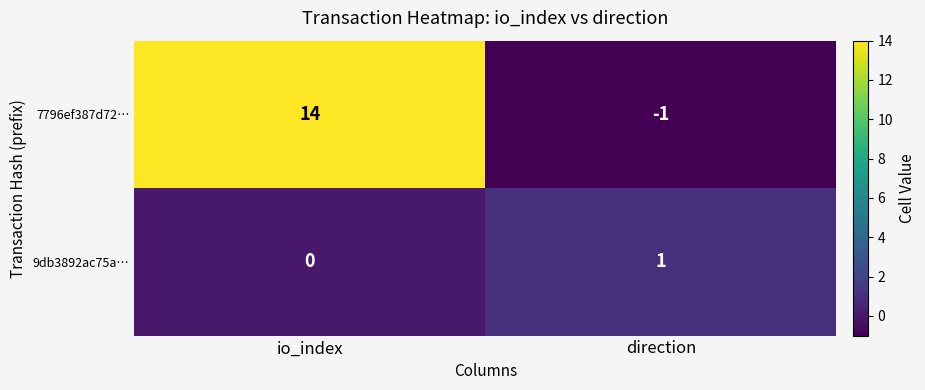

Rank the categories by 7796ef387d72… value from highest to lowest.

io_index, direction